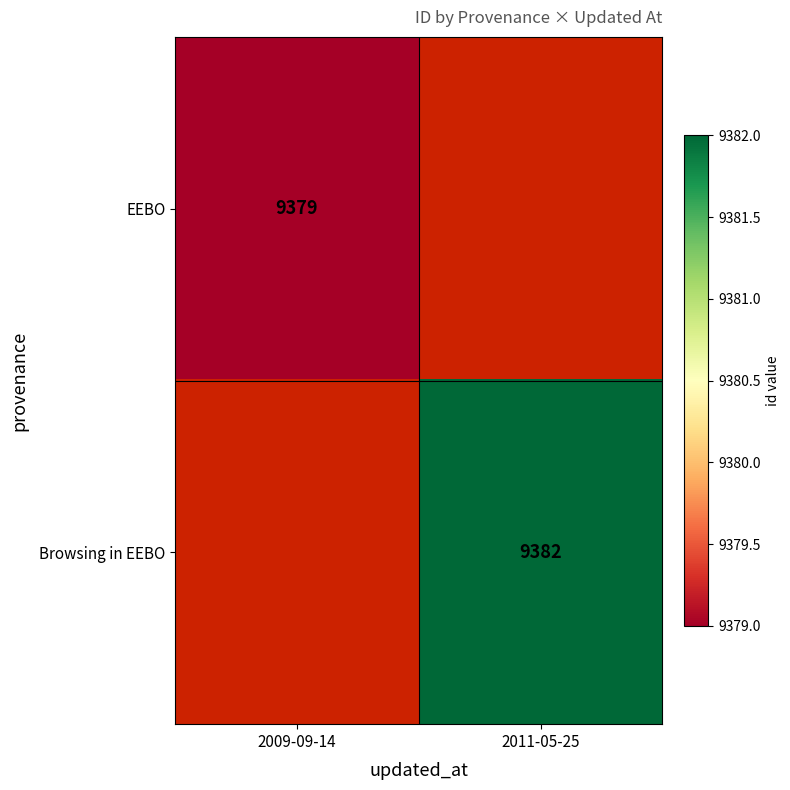

The value of EEBO at 2009-09-14 is 9379. True or false?

True